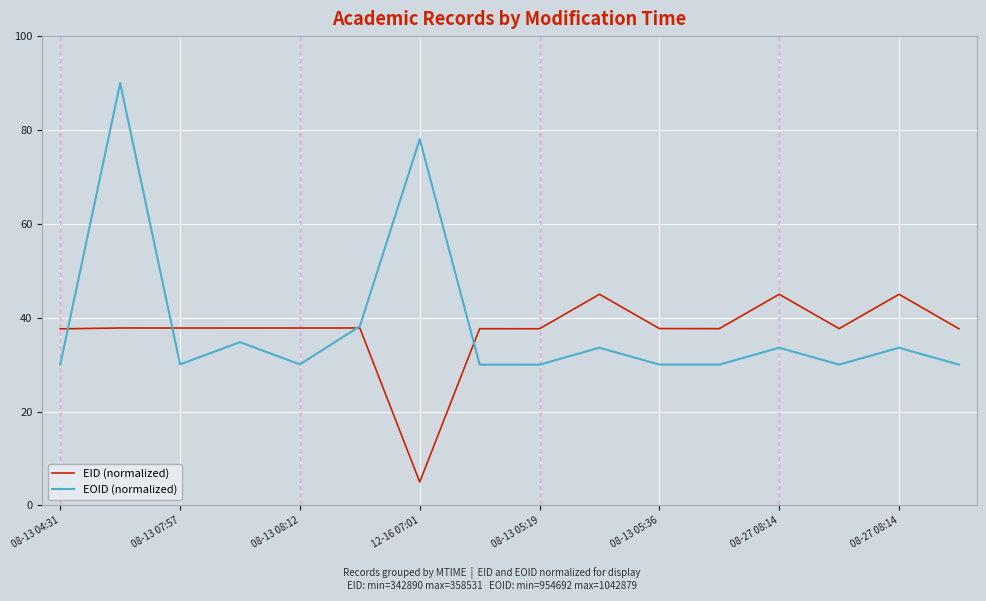

How many intersections are there between EOID (normalized) and EID (normalized)?

4